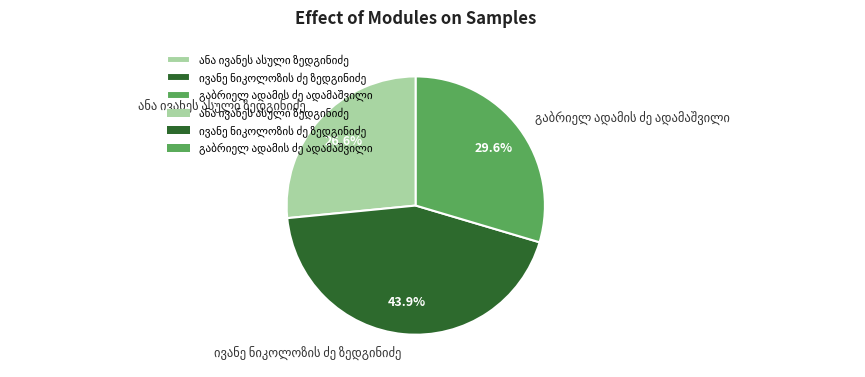

Is there any slice that represents more than half of the pie?

No